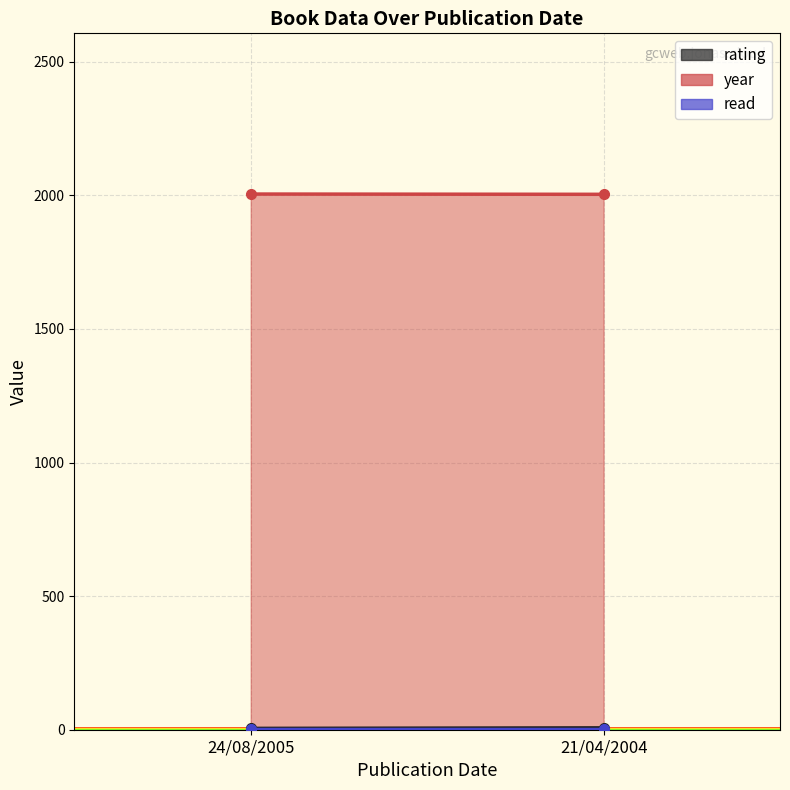

Is it true that rating equals 7 at 21/04/2004?

True